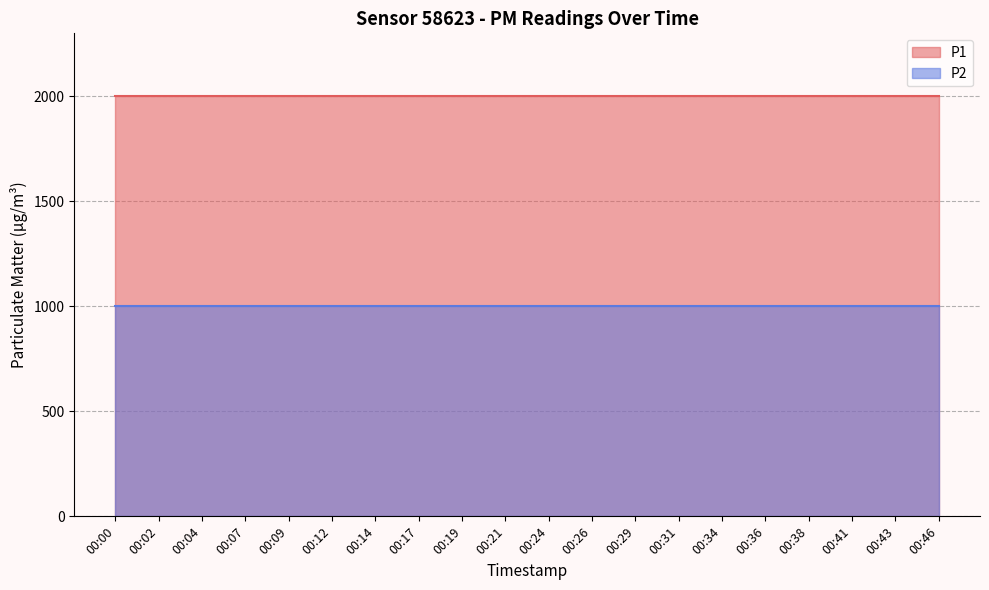

Rank the categories by P1 value from highest to lowest.

00:00, 00:02, 00:04, 00:07, 00:09, 00:12, 00:14, 00:17, 00:19, 00:21, 00:24, 00:26, 00:29, 00:31, 00:34, 00:36, 00:38, 00:41, 00:43, 00:46